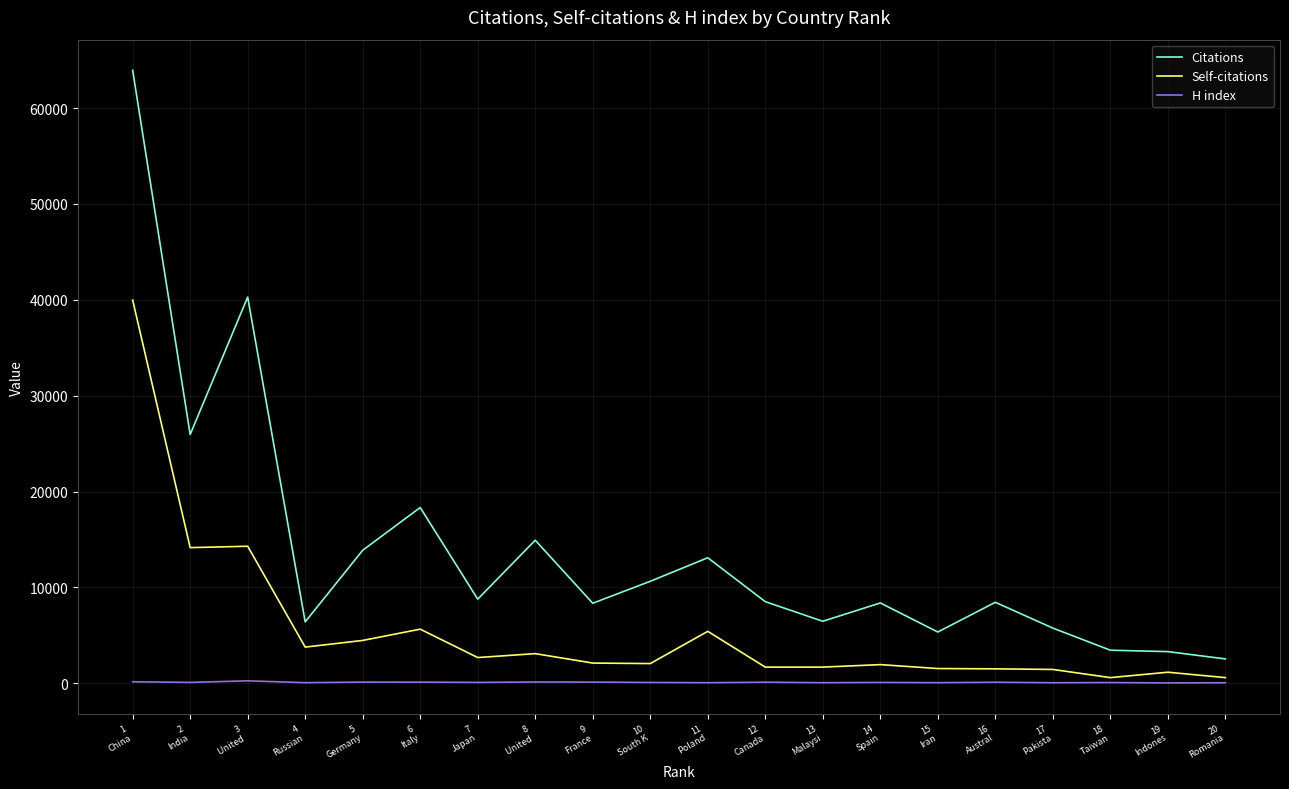

True or false: Citations and Self-citations cross at least once.

False